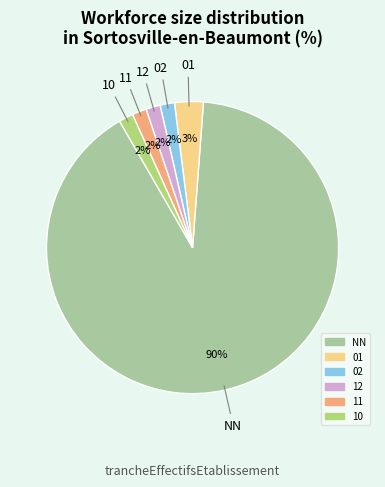

To the nearest percent, what is the average slice percentage?

17%